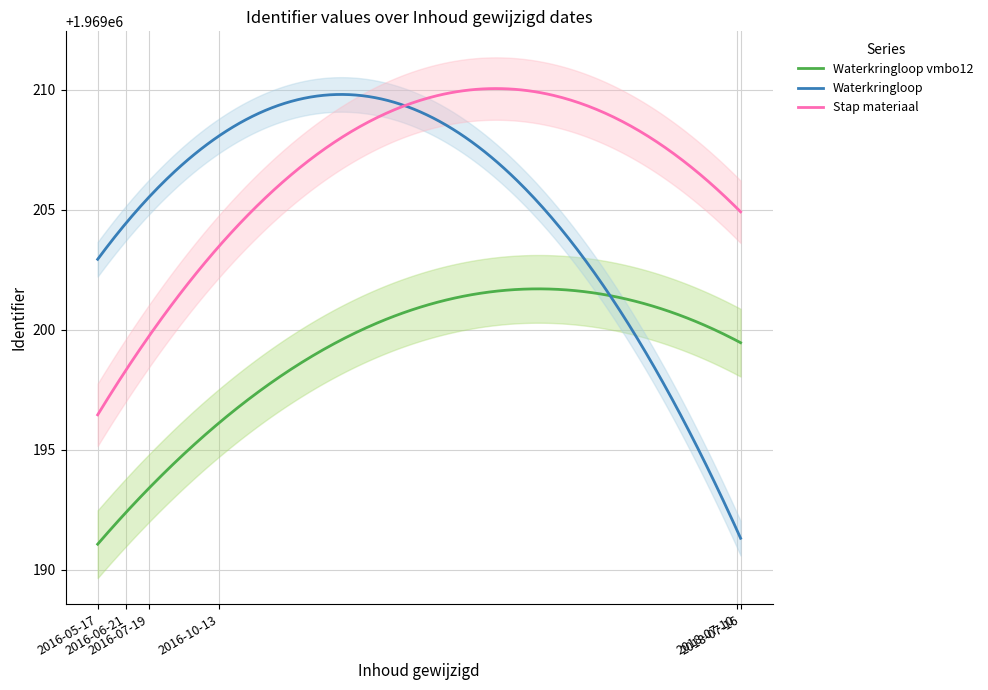

What is the sum of the Waterkringloop vmbo12 values at 2018-07-16 and 2016-10-13?

3938397